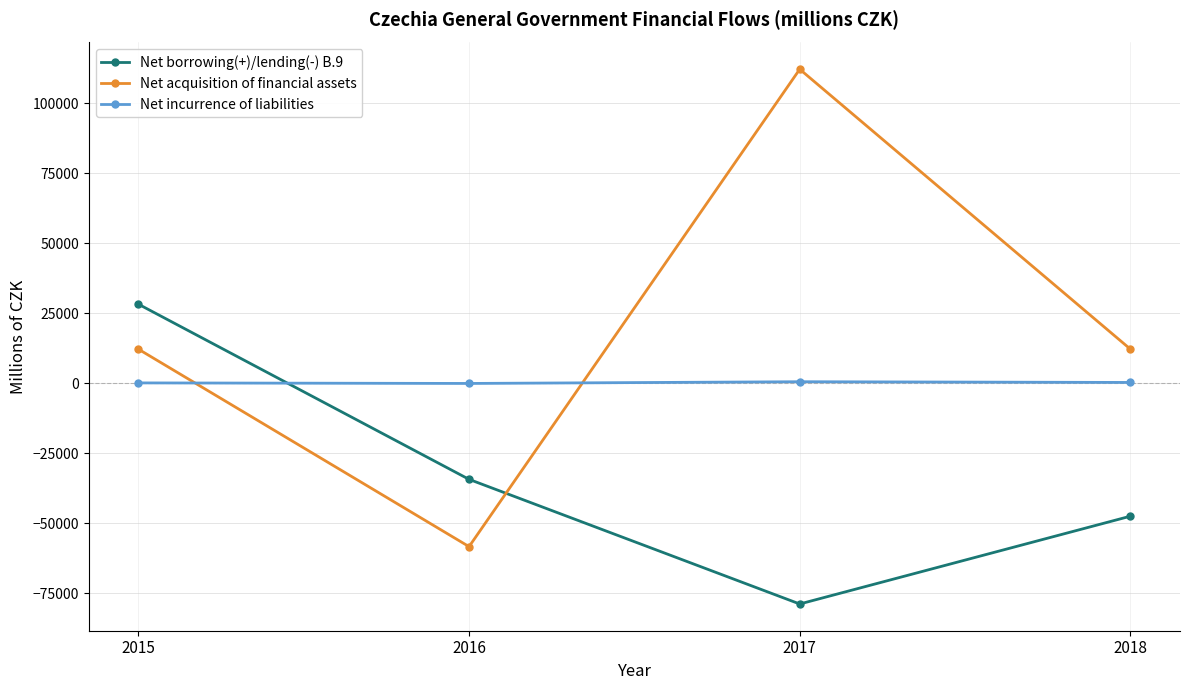

True or false: Net borrowing(+)/lending(-) B.9 has a value of -34274 at 2016.

True